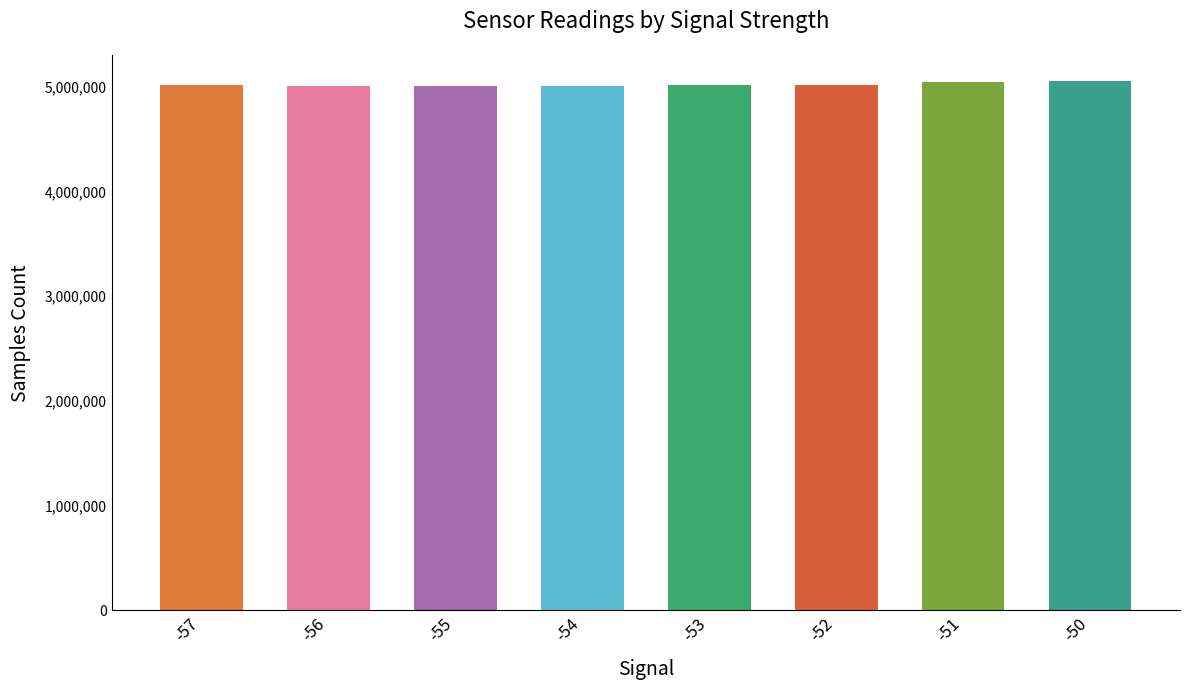

What is the ratio of the value at -51 to the value at -50?

1.0